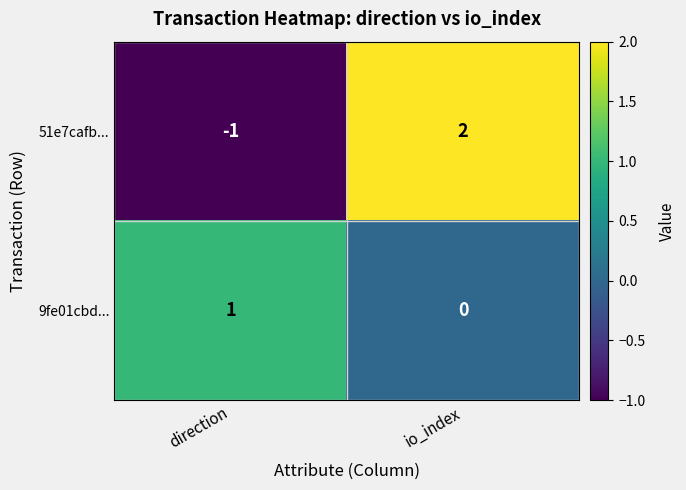

The 51e7cafb... series shows 0 at direction. True or false?

False